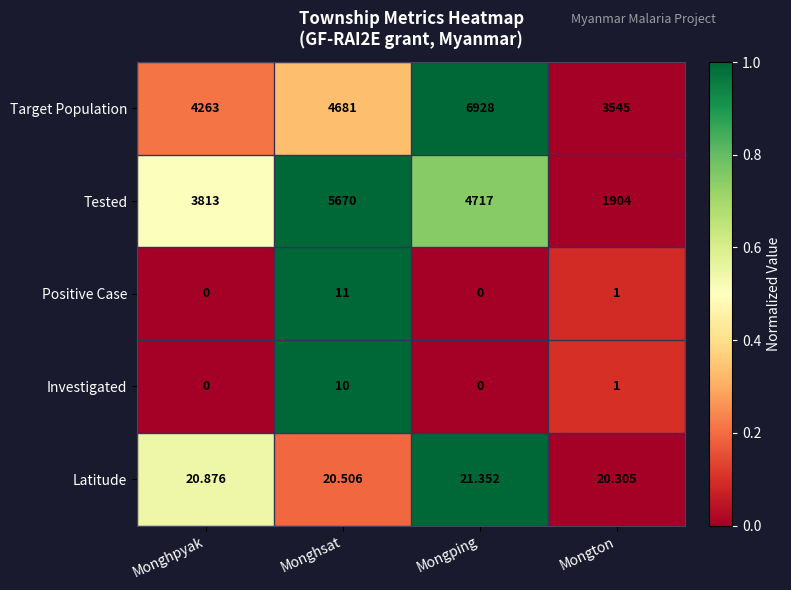

List the series in order of their peak value, lowest first.

Investigated, Positive Case, Latitude, Tested, Target Population